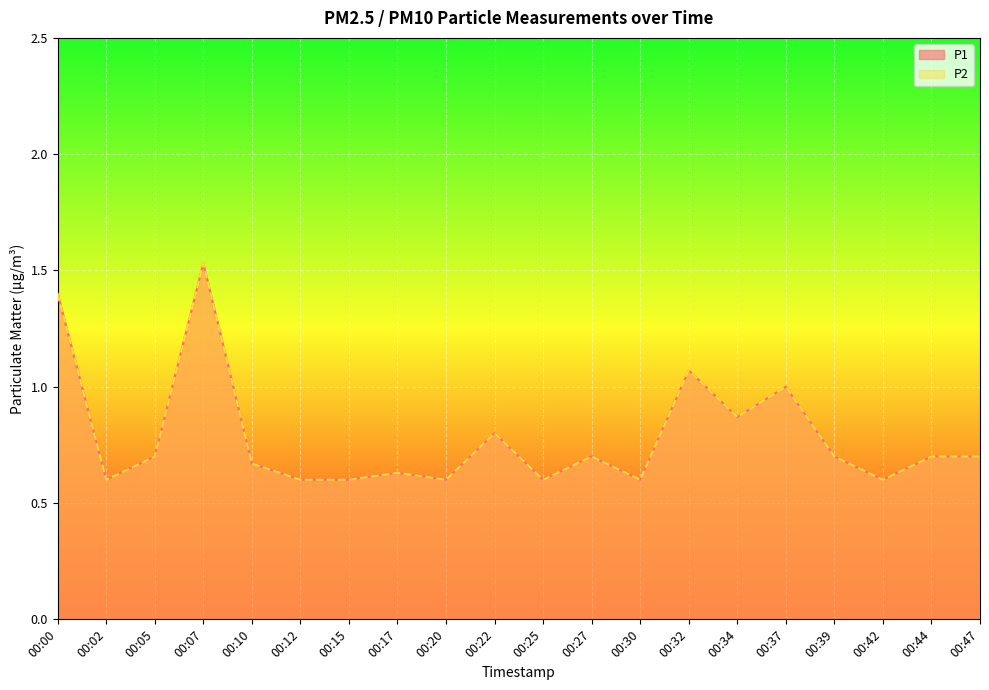

True or false: P2 and P1 cross at least once.

False